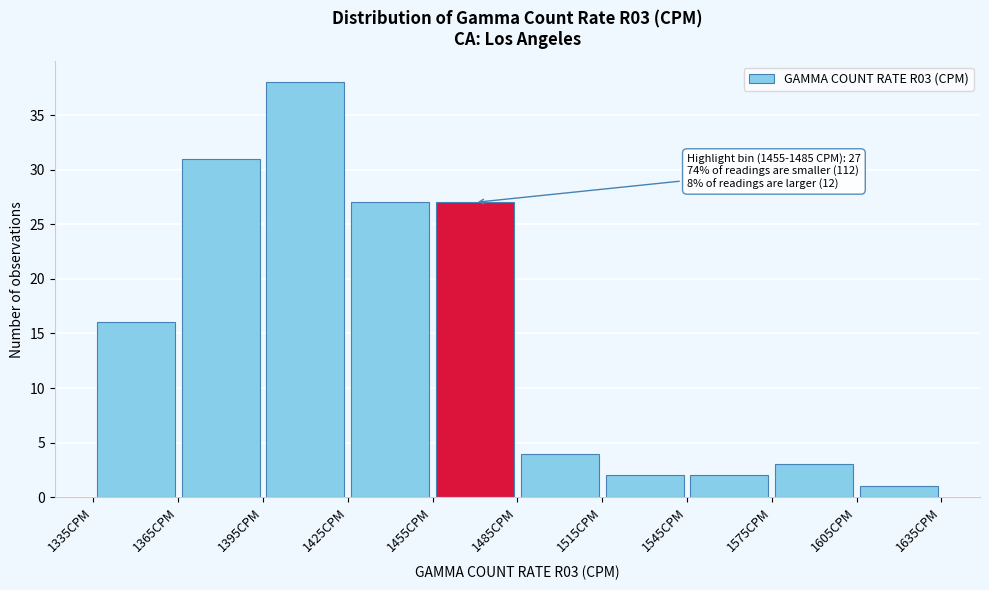

Which range on the x-axis has the tallest bar?

1395 to 1425